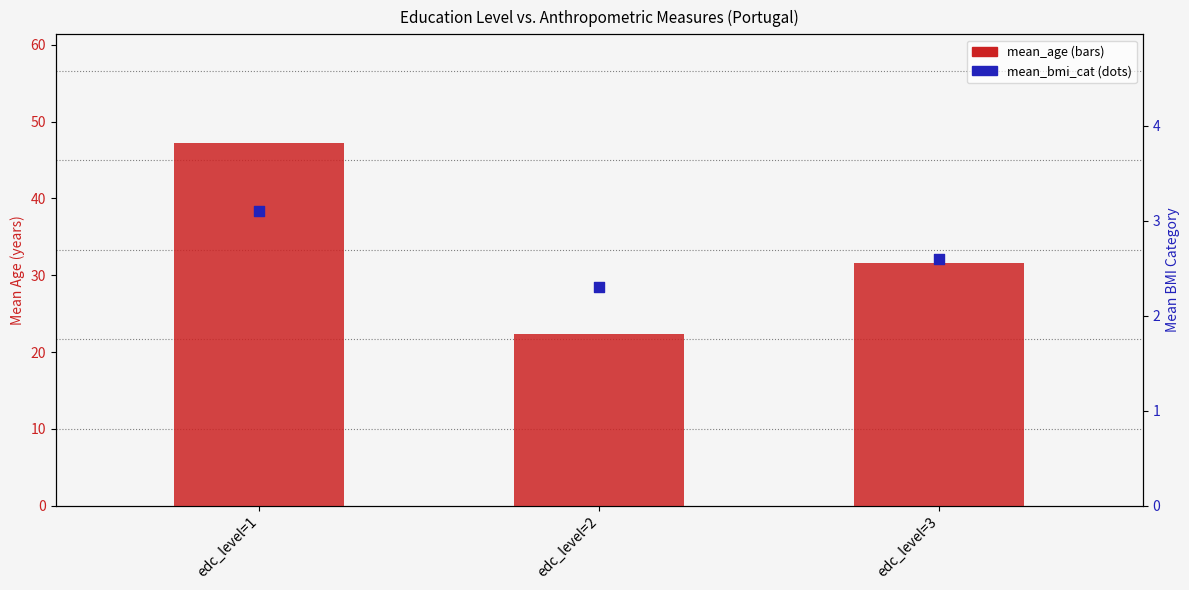

At how many categories does at least one series exceed 8?

3